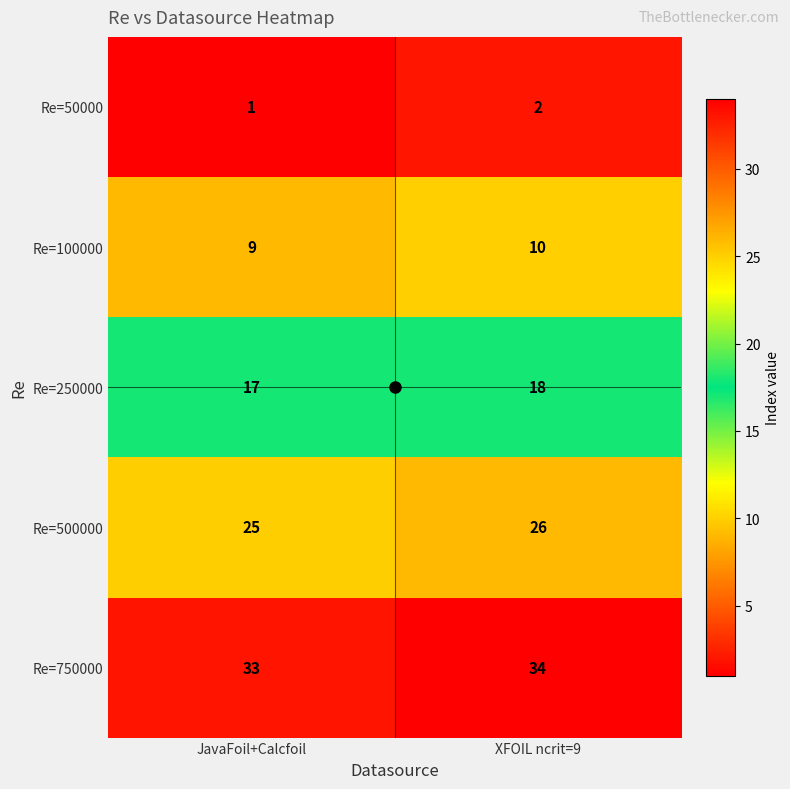

How many series are shown in this chart?

5